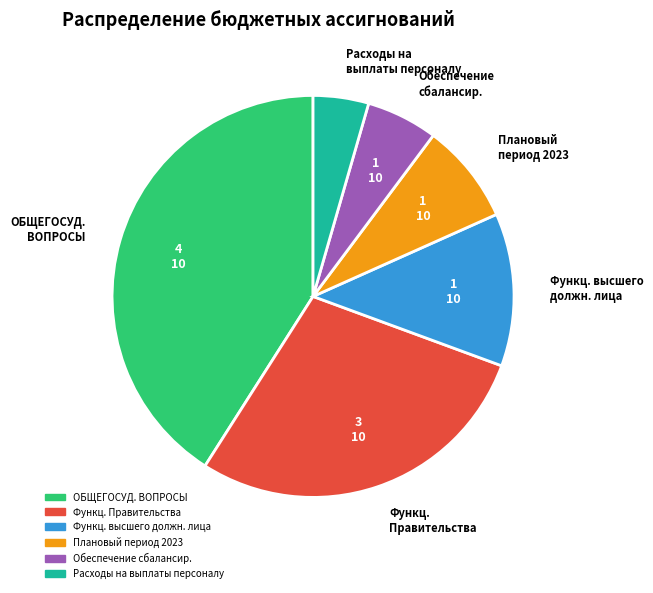

What is the ratio of the value at Обеспечение сбалансир. to the value at Функц. высшего должн. лица?

0.5